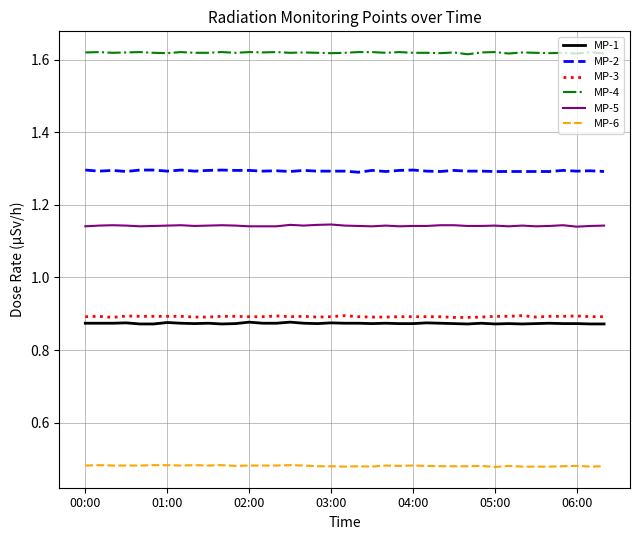

Which series has the largest total across all categories?

MP-4